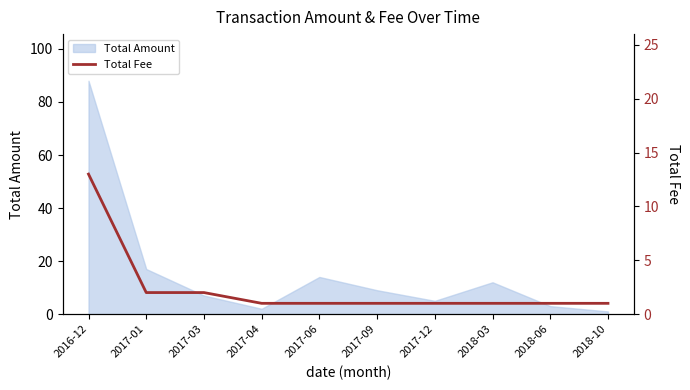

Count the number of values greater than 1.

3